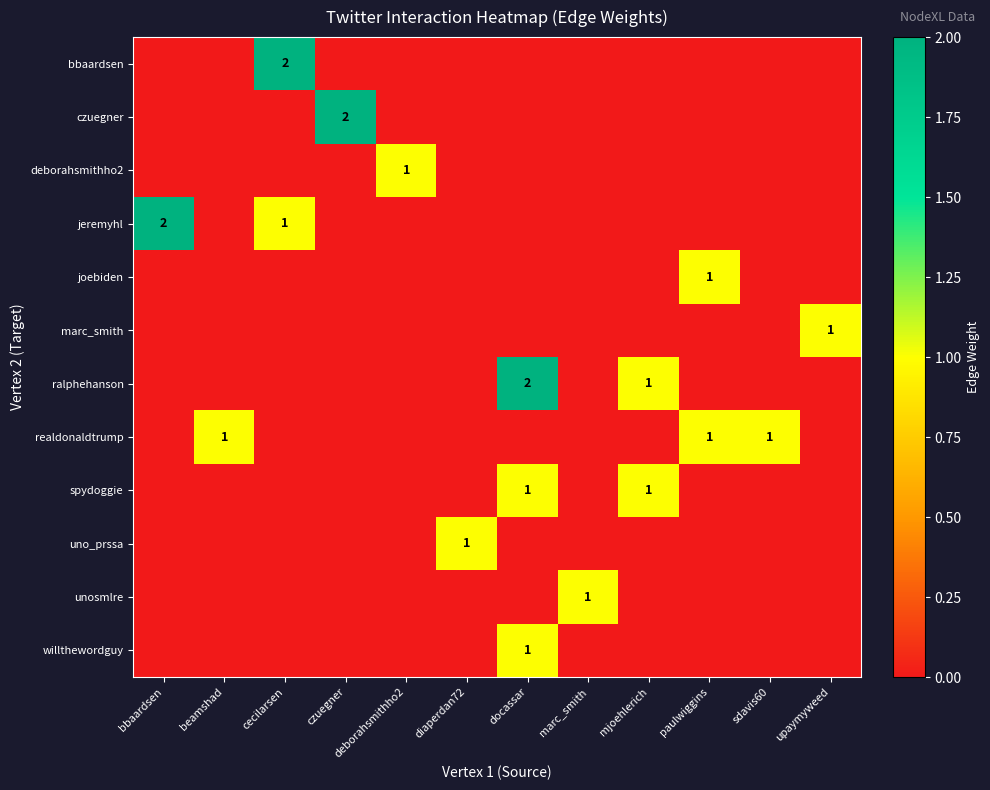

At which category is the sum across all series the highest?

docassar